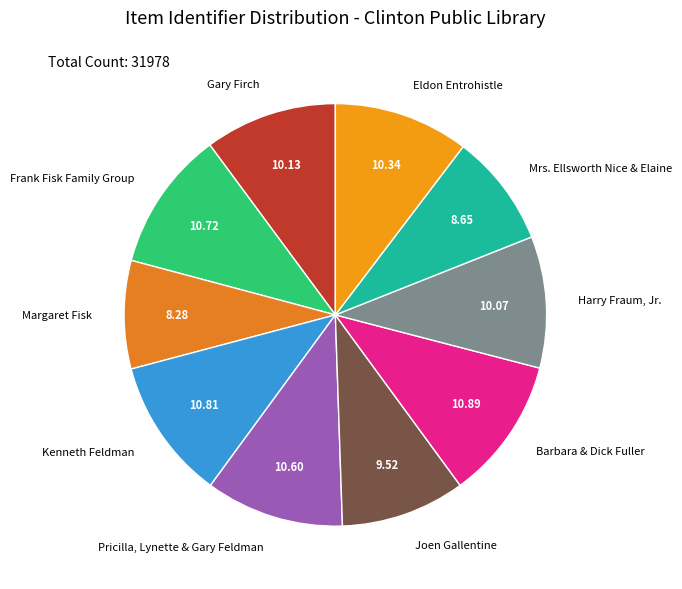

Approximately how many times larger is the value at Margaret Fisk compared to Gary Firch?

0.8